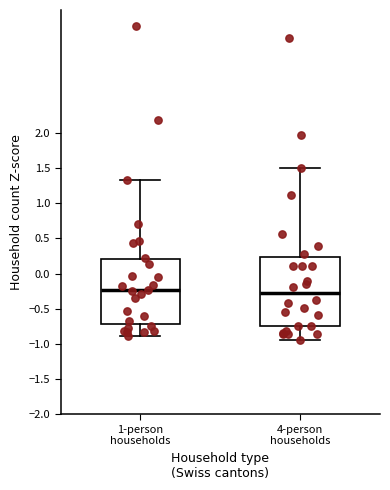

Reading left to right, transcribe this box plot: for each box, give where its median line is, the range the box spans, and where its two whiskers end, as read against the y-axis. The values are not printed on the chart, so give them approximately, as read against the axis.

1-person households: median -0.25, box -0.70 to 0.20, whiskers -0.90 to 1.30
4-person households: median -0.30, box -0.75 to 0.25, whiskers -0.95 to 1.50